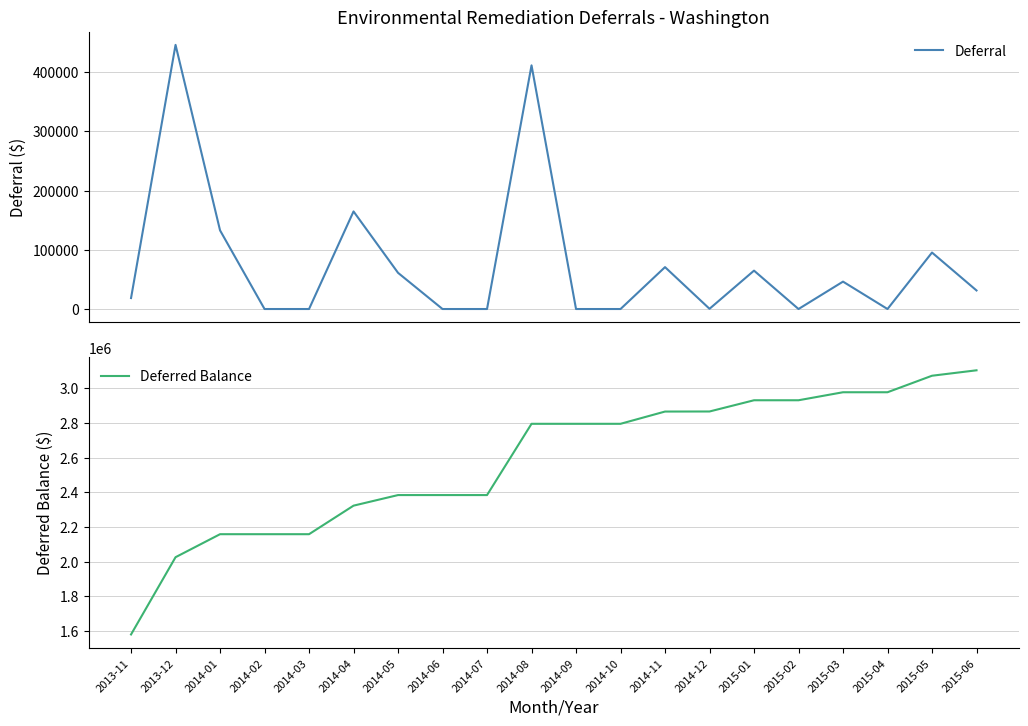

What is the lowest value of the Deferred Balance series?

1579625.5